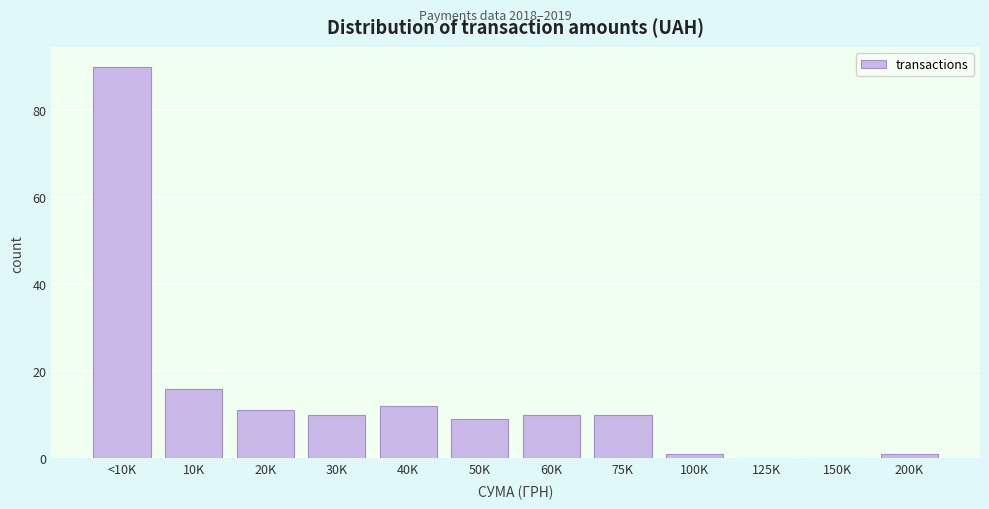

Reading left to right, extract all data points from this chart.

<10K=90	10K=16	20K=11	30K=10	40K=12	50K=9	60K=10	75K=10	100K=1	125K=0	150K=0	200K=1